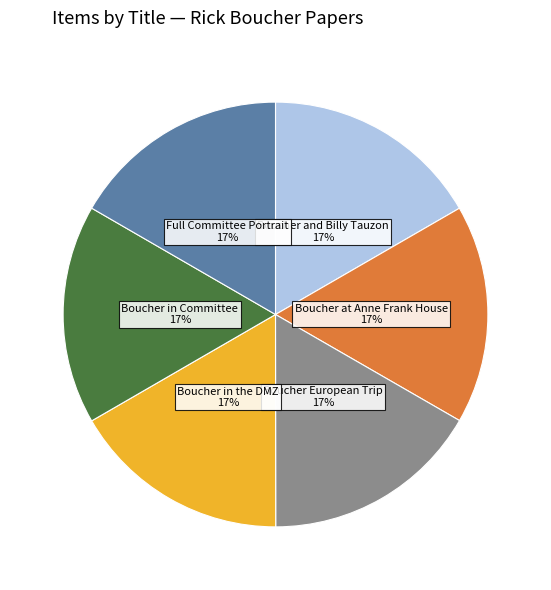

Is there any slice that represents more than half of the pie?

No